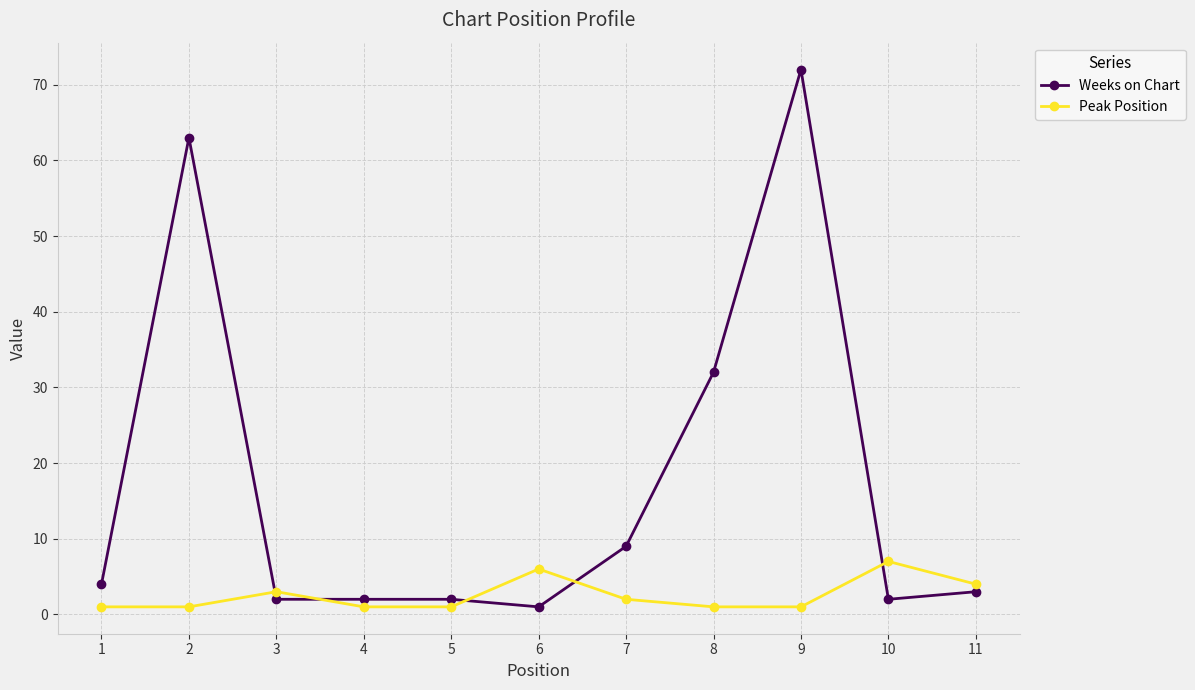

Where is Peak Position nearest to the value 4?

11